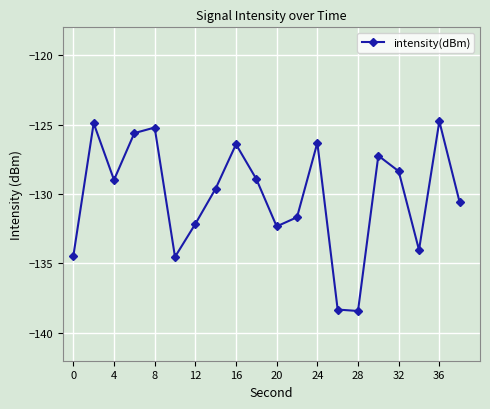

What is the value of the 8th point from the left?

-129.6